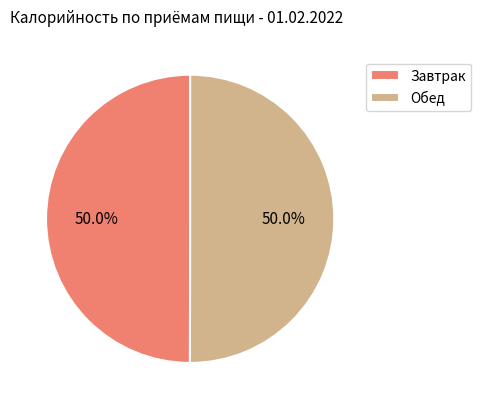

To the nearest percent, what portion does Обед represent?

50%